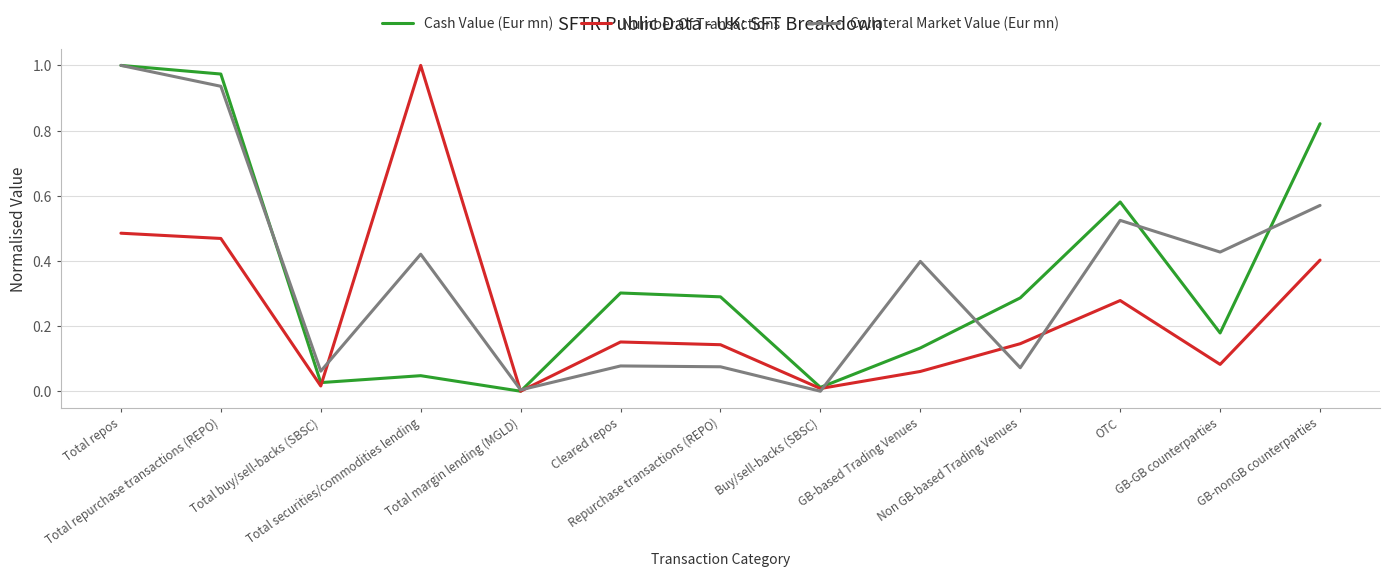

After their last crossing, which series has the higher values: Number Of Transactions or Cash Value (Eur mn)?

Number Of Transactions